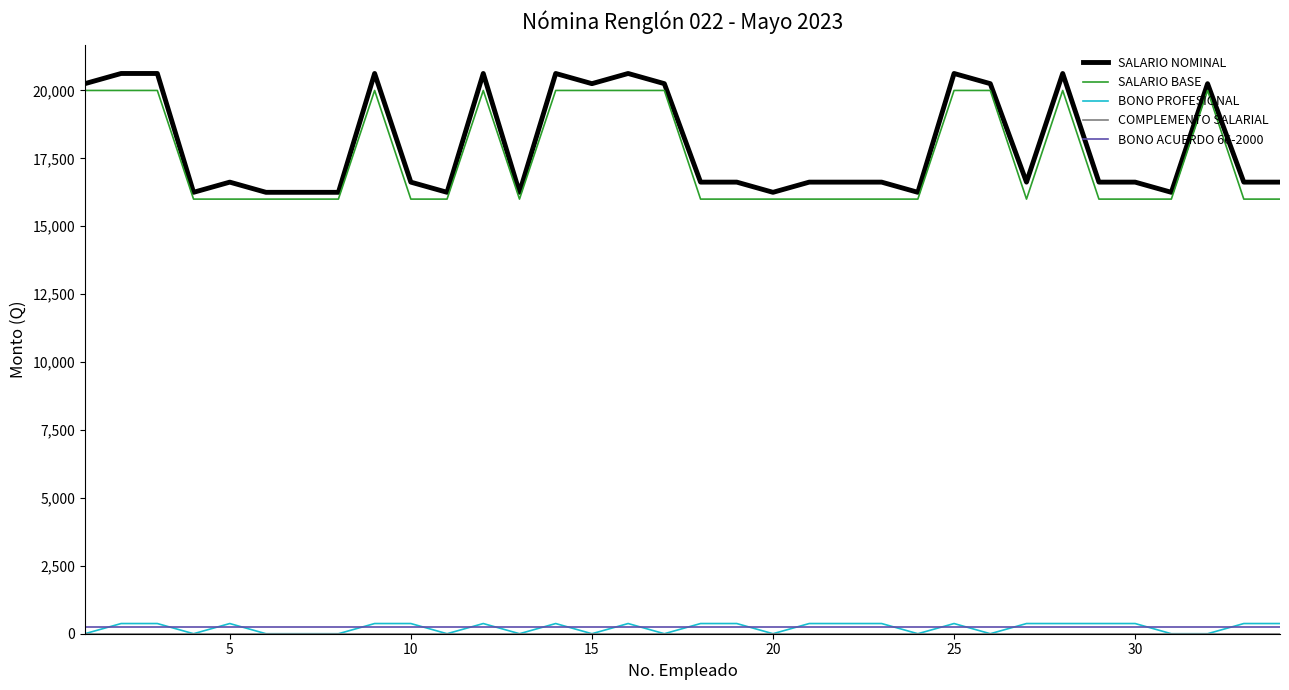

True or false: BONO ACUERDO 66-2000 and SALARIO BASE intersect in this chart.

False